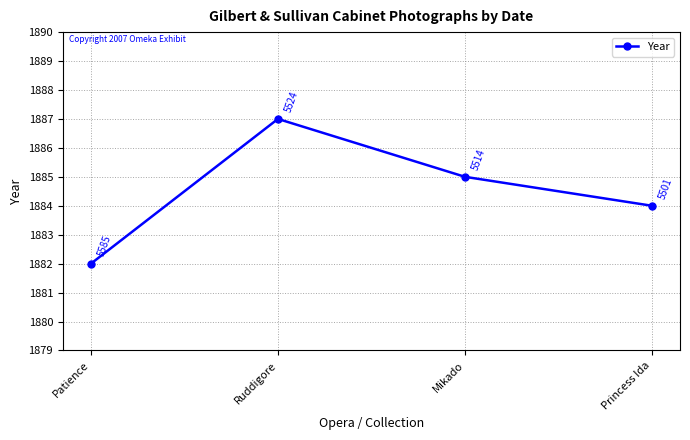

Is it true that the value at Ruddigore is 3365?

False